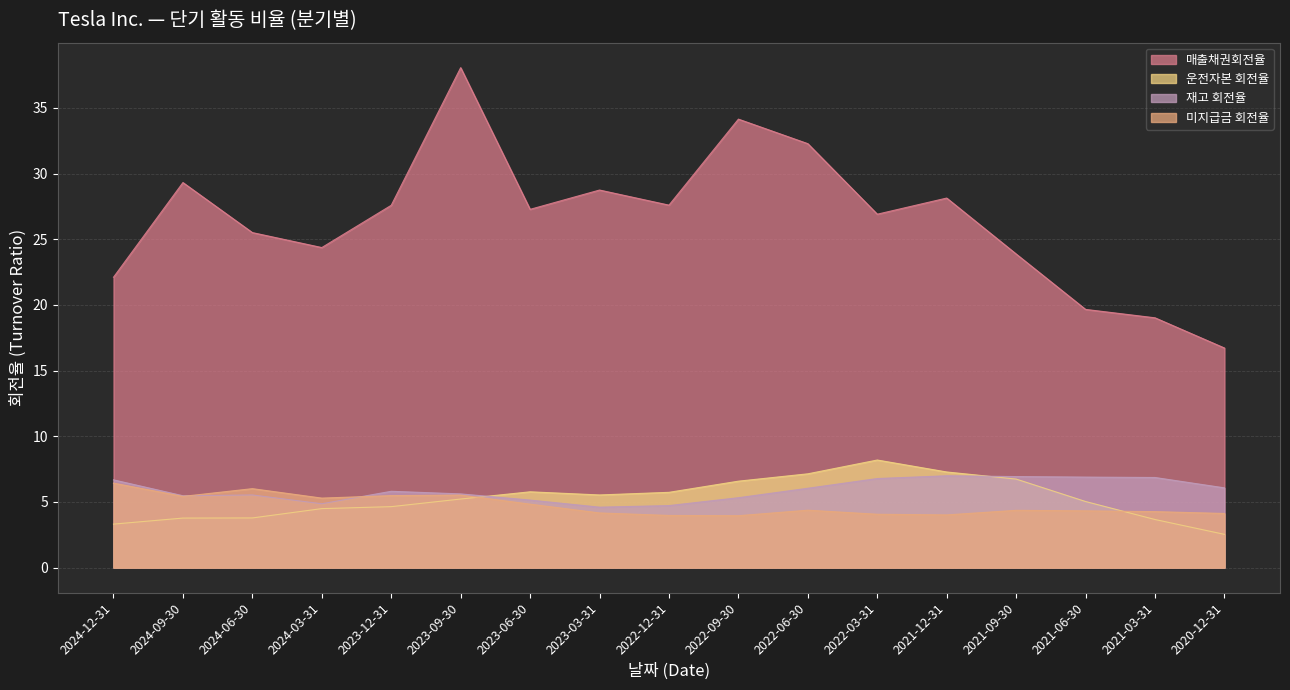

What is the total value across all series at 2021-06-30?

35.9